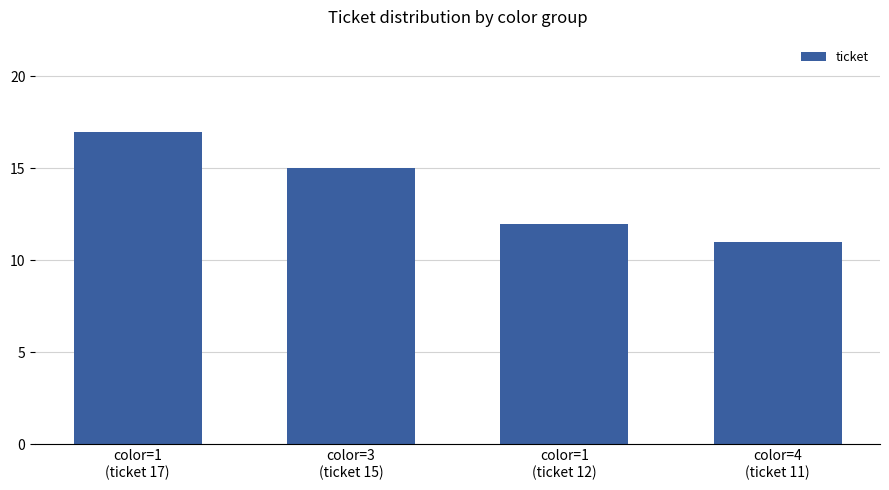

What is the difference between the values at color=1
(ticket 12) and color=1
(ticket 17)?

5